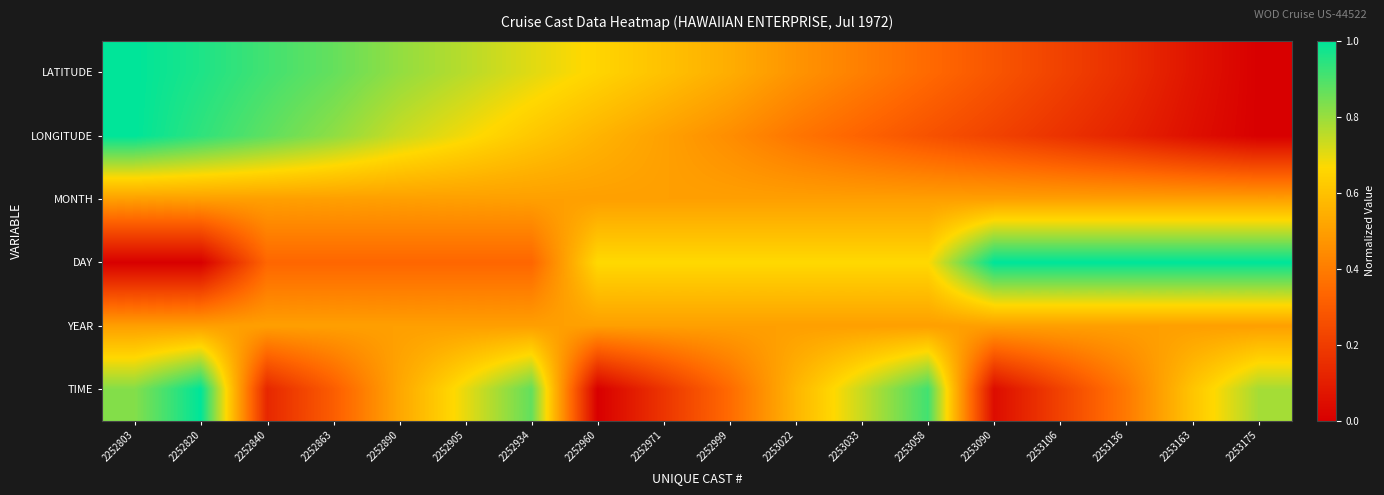

Reading left to right, what are all the values shown in this chart?

LATITUDE: 2252803=1.0	2252820=1.0	2252840=0.9	2252863=0.9	2252890=0.8	2252905=0.8	2252934=0.7	2252960=0.7	2252971=0.6	2252999=0.5	2253022=0.5	2253033=0.4	2253058=0.3	2253090=0.3	2253106=0.2	2253136=0.2	2253163=0.1	2253175=0.0
LONGITUDE: 2252803=1.0	2252820=0.9	2252840=0.9	2252863=0.8	2252890=0.7	2252905=0.7	2252934=0.6	2252960=0.6	2252971=0.5	2252999=0.4	2253022=0.4	2253033=0.3	2253058=0.3	2253090=0.2	2253106=0.2	2253136=0.1	2253163=0.1	2253175=0.0
MONTH: 2252803=0.5	2252820=0.5	2252840=0.5	2252863=0.5	2252890=0.5	2252905=0.5	2252934=0.5	2252960=0.5	2252971=0.5	2252999=0.5	2253022=0.5	2253033=0.5	2253058=0.5	2253090=0.5	2253106=0.5	2253136=0.5	2253163=0.5	2253175=0.5
DAY: 2252803=0.0	2252820=0.0	2252840=0.3	2252863=0.3	2252890=0.3	2252905=0.3	2252934=0.3	2252960=0.7	2252971=0.7	2252999=0.7	2253022=0.7	2253033=0.7	2253058=0.7	2253090=1.0	2253106=1.0	2253136=1.0	2253163=1.0	2253175=1.0
YEAR: 2252803=0.5	2252820=0.5	2252840=0.5	2252863=0.5	2252890=0.5	2252905=0.5	2252934=0.5	2252960=0.5	2252971=0.5	2252999=0.5	2253022=0.5	2253033=0.5	2253058=0.5	2253090=0.5	2253106=0.5	2253136=0.5	2253163=0.5	2253175=0.5
TIME: 2252803=0.8	2252820=1.0	2252840=0.1	2252863=0.3	2252890=0.5	2252905=0.7	2252934=0.9	2252960=0.0	2252971=0.2	2252999=0.3	2253022=0.6	2253033=0.7	2253058=0.9	2253090=0.0	2253106=0.2	2253136=0.4	2253163=0.6	2253175=0.8